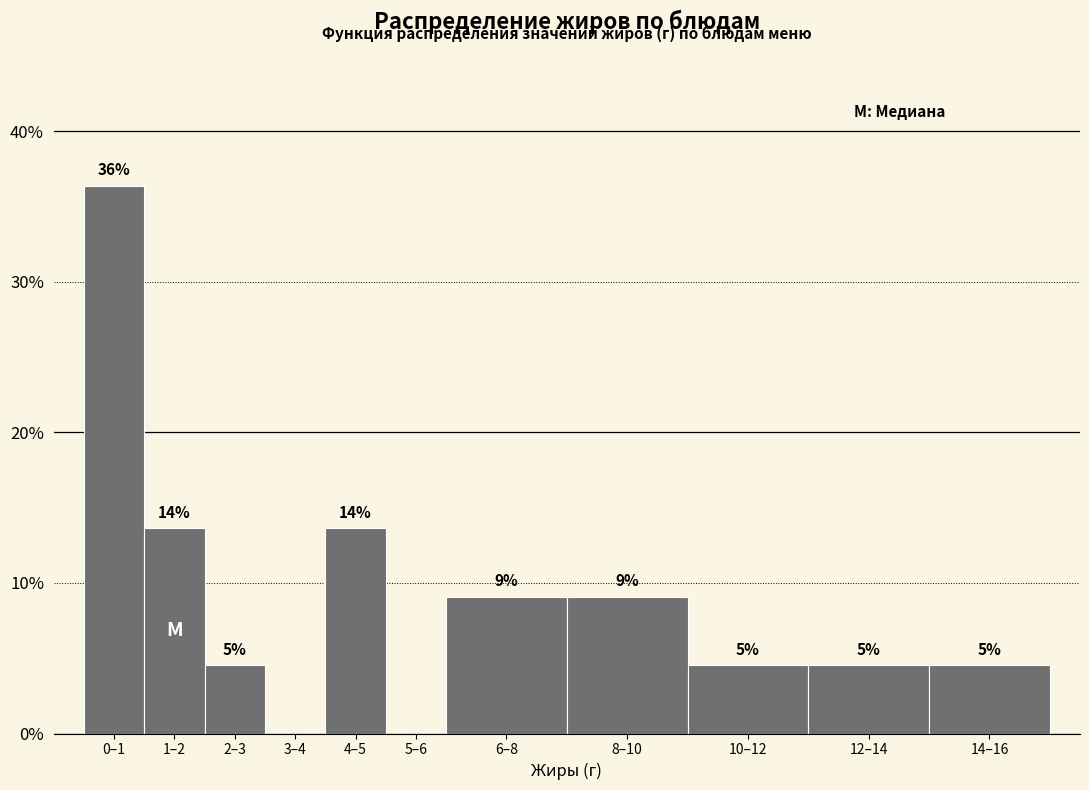

Are the bars horizontal?

No